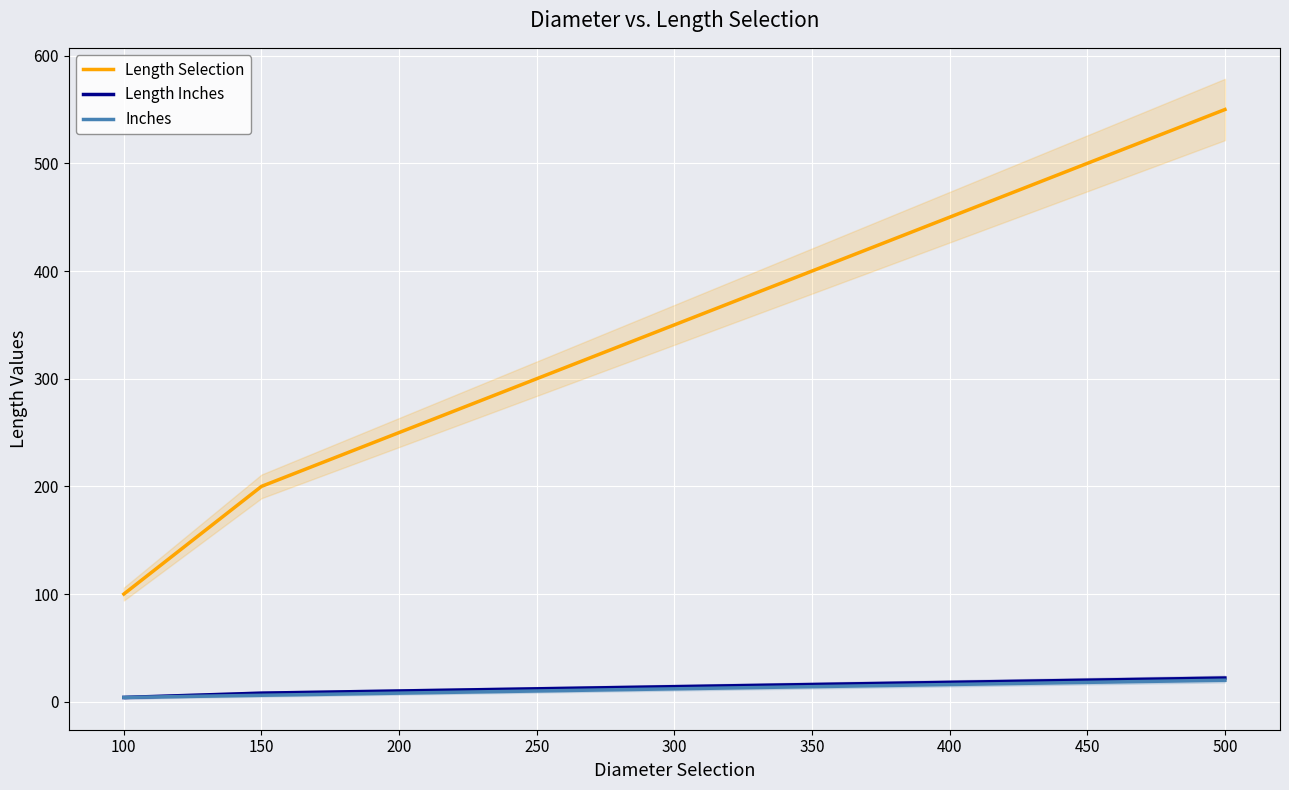

Is the value of Inches at 100 greater than the value of Length Inches at 400?

No